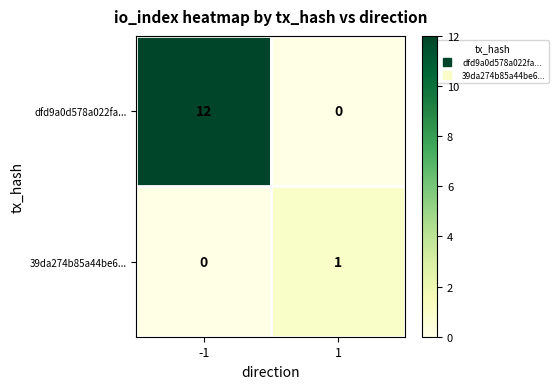

Reading left to right, list all the values displayed in this chart.

dfd9a0d578a022fa...: -1=12	1=0
39da274b85a44be6...: -1=0	1=1